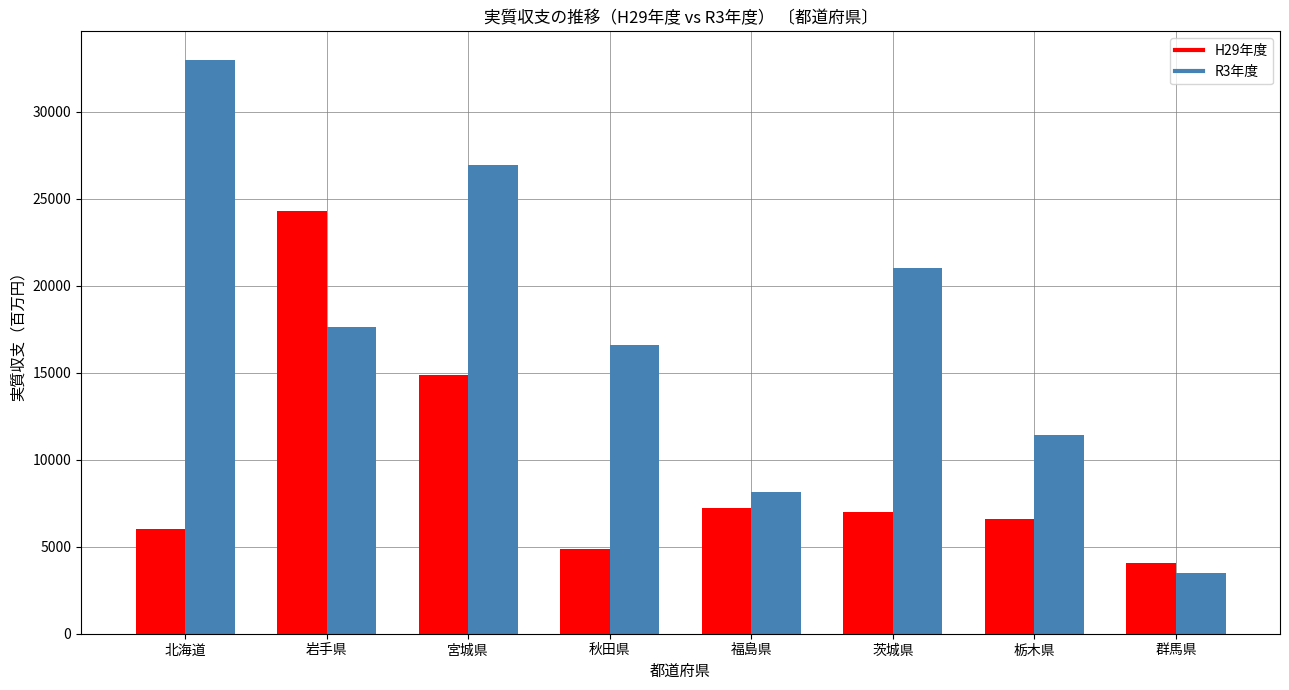

How many distinct data groups are displayed?

2